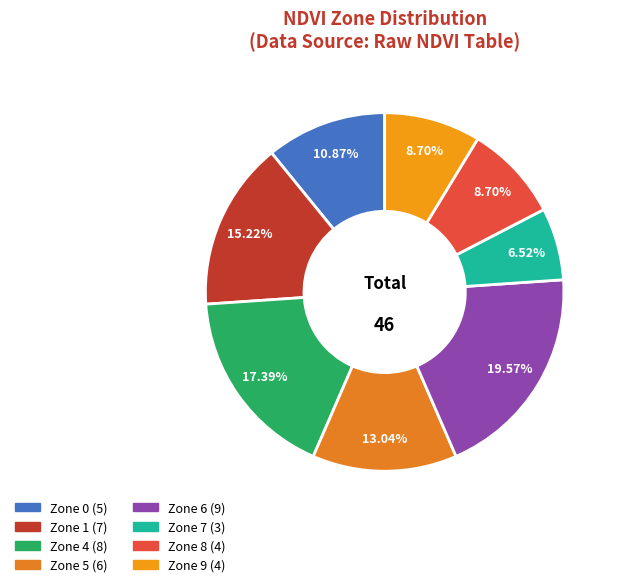

What is the change in value from Zone 0 to Zone 4?

+3